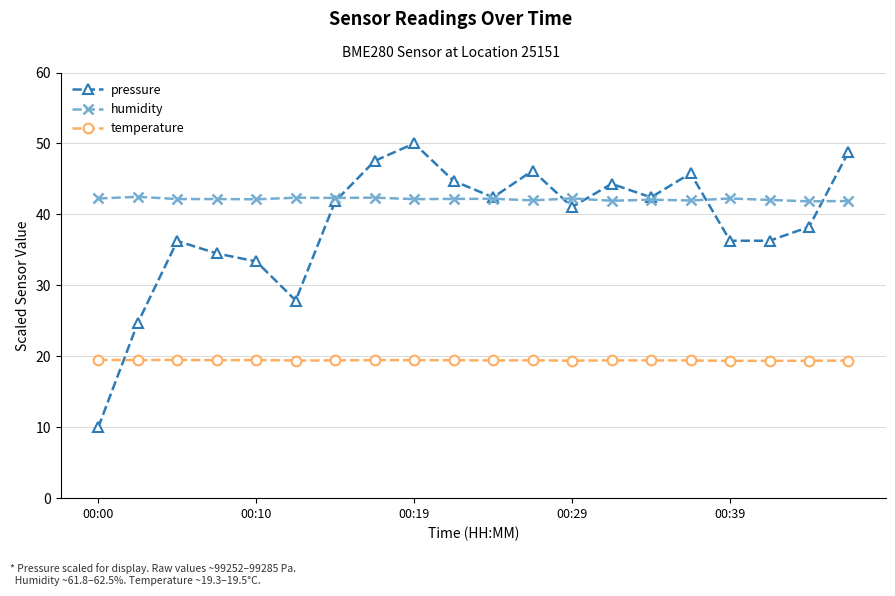

What is the maximum value for temperature?

19.5